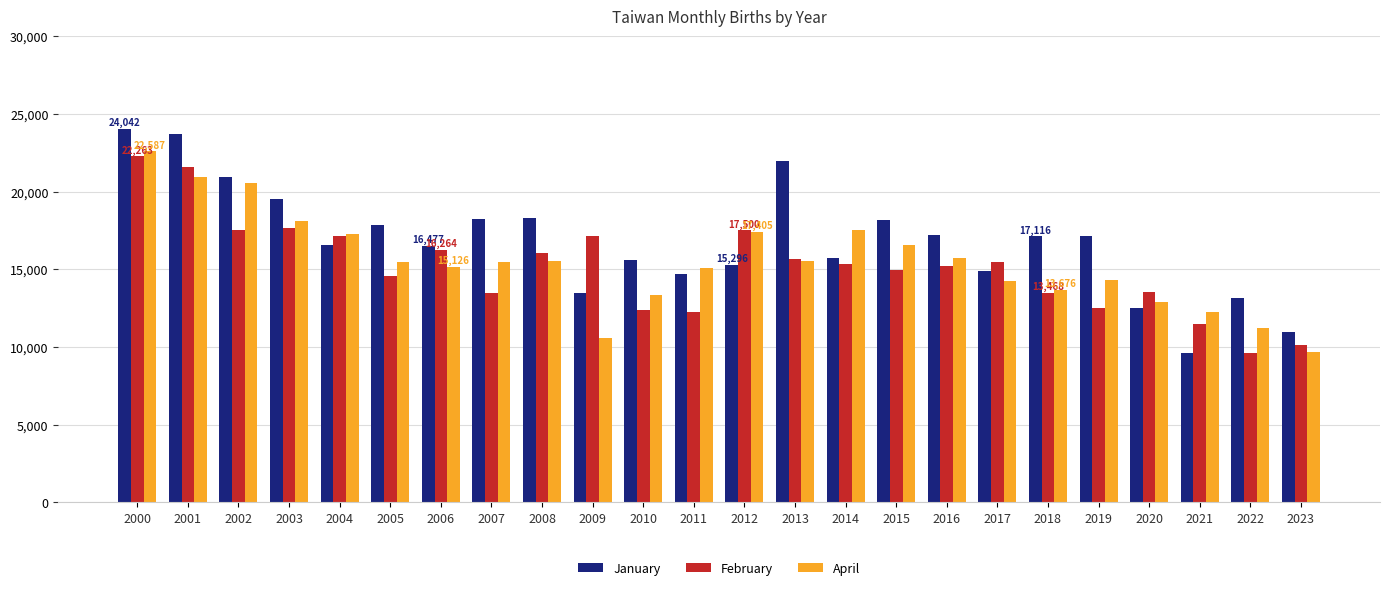

Which series has the largest total across all categories?

January